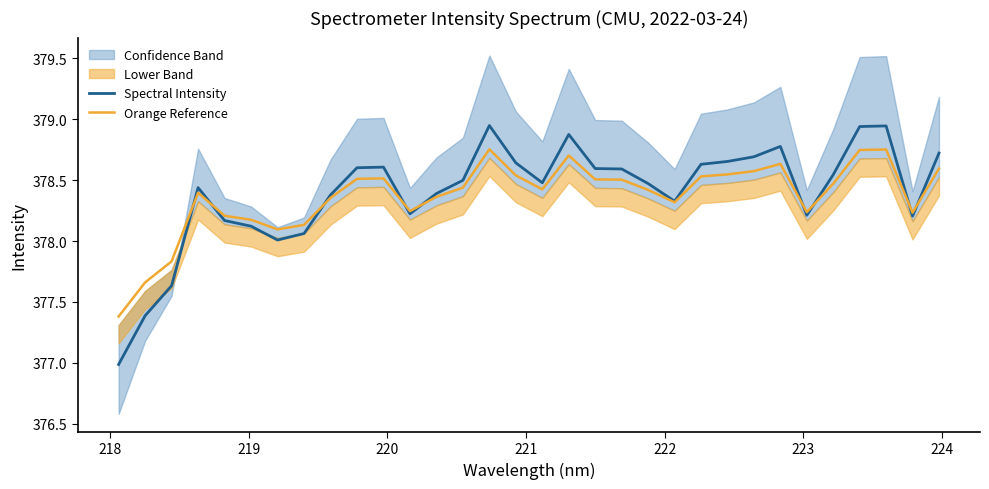

What is the lowest value of the Spectral Intensity series?

377.0